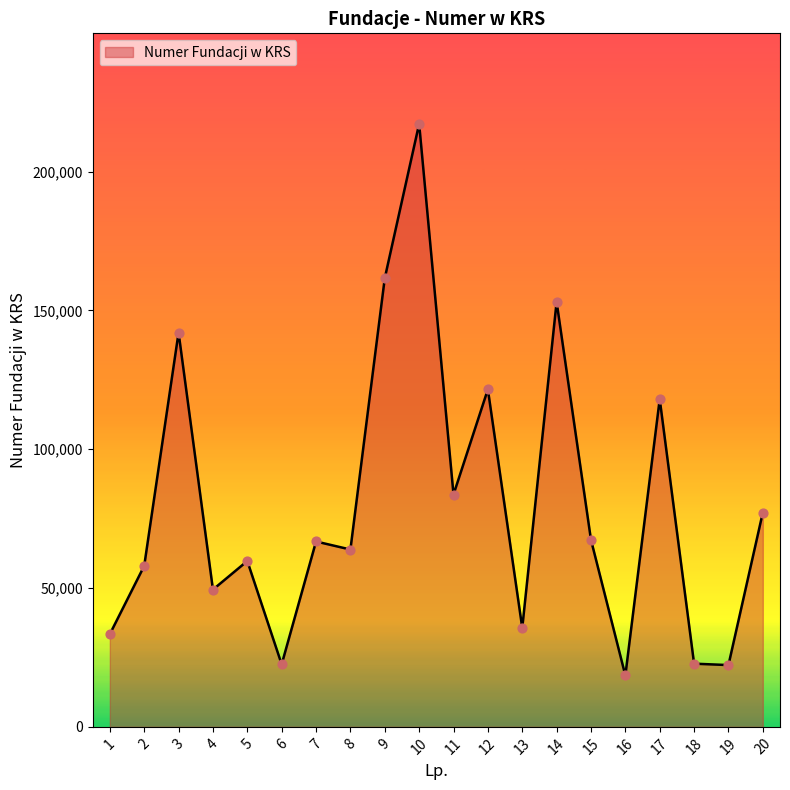

What is the change in value from 16 to 17?

+99550